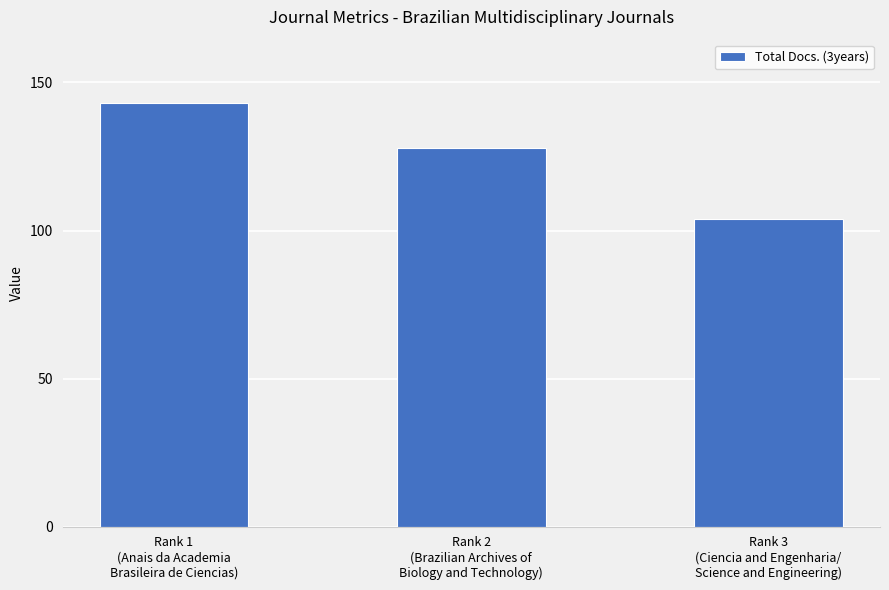

At which category does the chart reach its minimum across all series?

Rank 3
(Ciencia and Engenharia/
Science and Engineering)